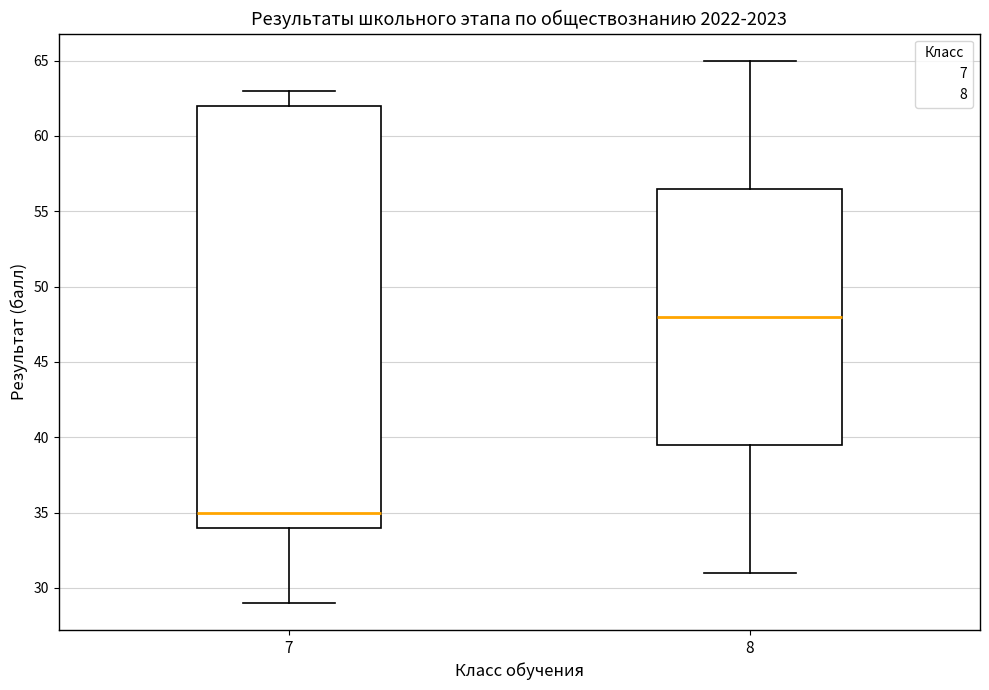

Reading left to right, transcribe this box plot: for each box, give where its median line is, the range the box spans, and where its two whiskers end, as read against the y-axis. The values are not printed on the chart, so give them approximately, as read against the axis.

7: median 35.0, box 34.0 to 62.0, whiskers 29.0 to 63.0
8: median 48.0, box 39.5 to 56.5, whiskers 31.0 to 65.0